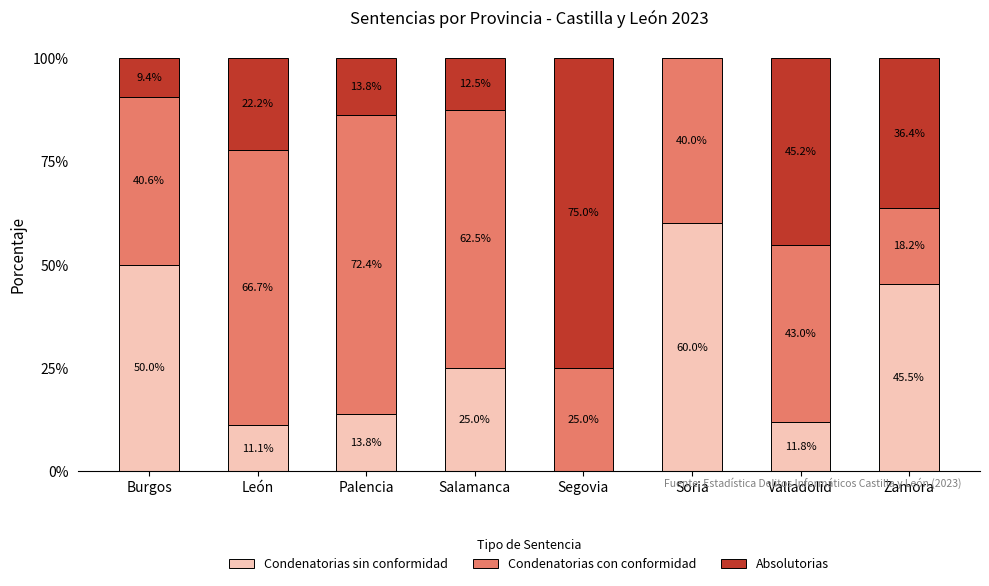

Which category has the highest value in the Condenatorias sin conformidad series?

Soria